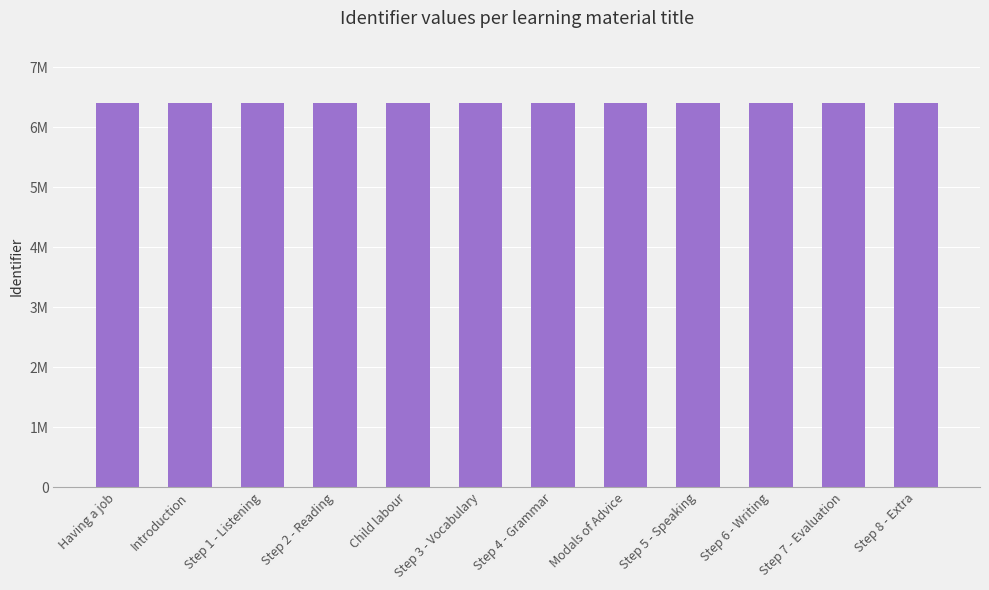

What is the label of the 8th bar from the right?

Child labour